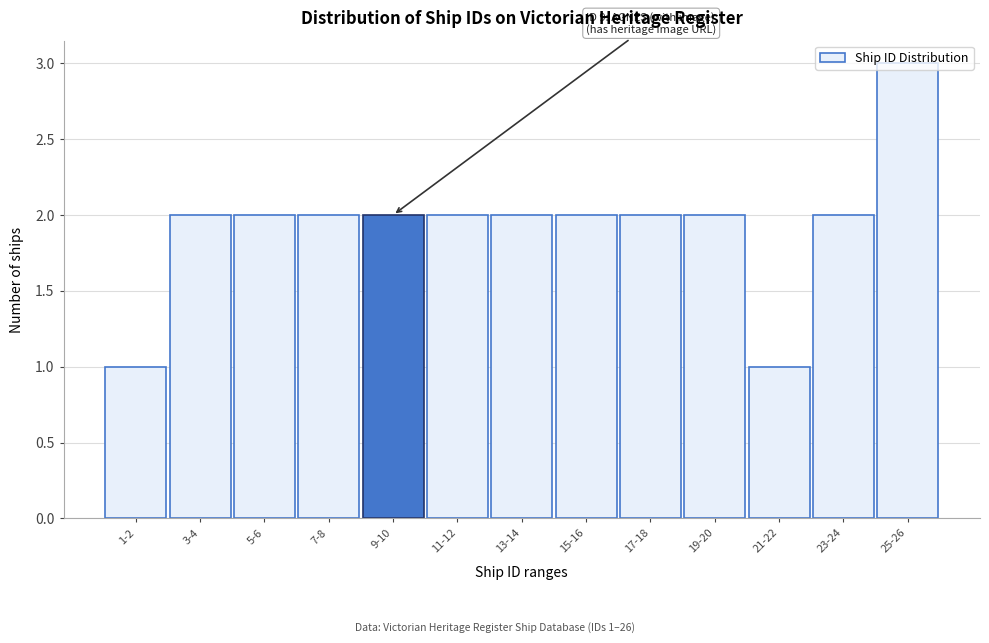

What is the sum of all values?

25